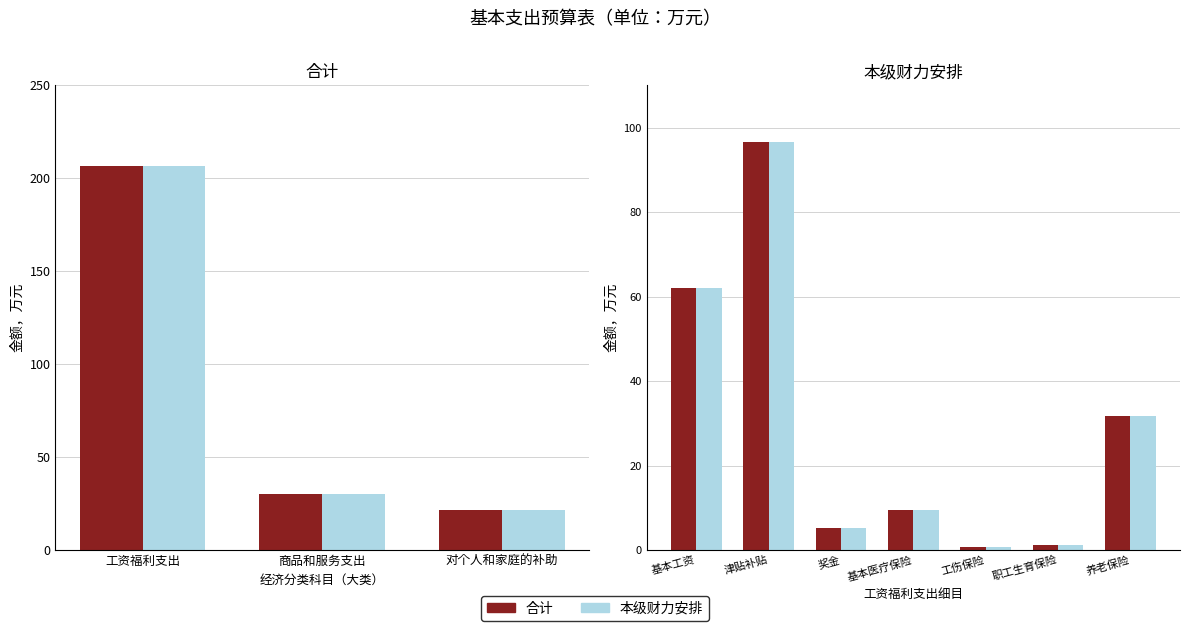

The 本级财力安排 series shows 3.9 at 基本医疗保险. True or false?

False